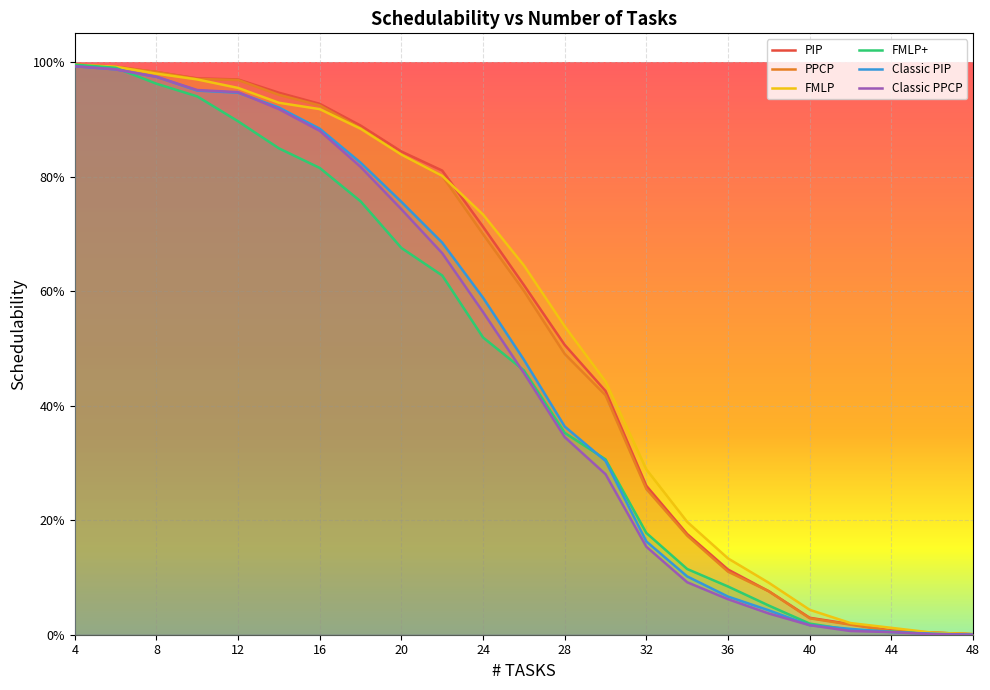

True or false: PPCP has a value of 0.0 at 46.

True